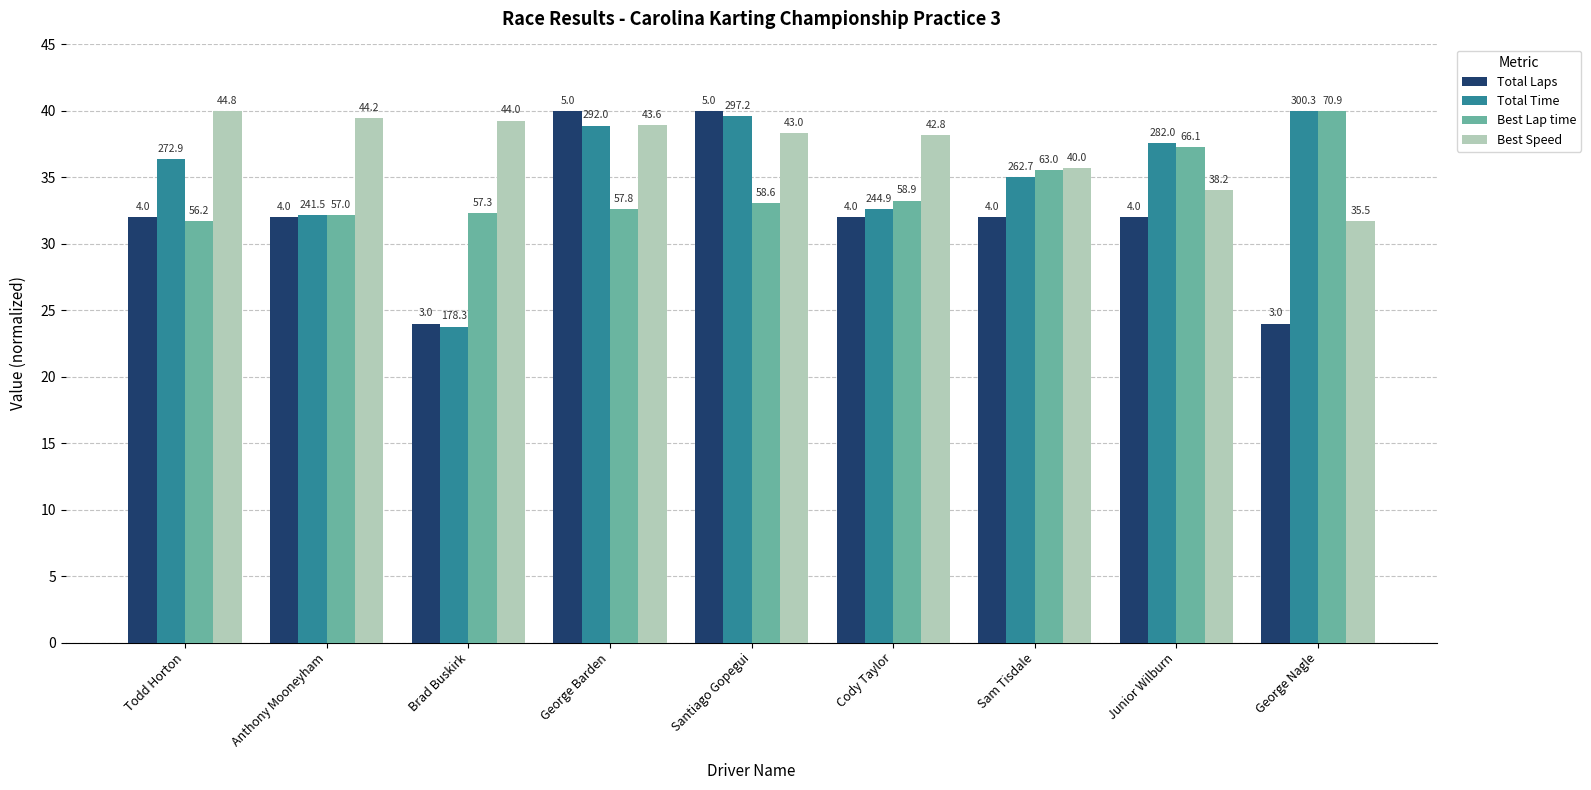

What value does the Total Laps series have at George Nagle?

24.0